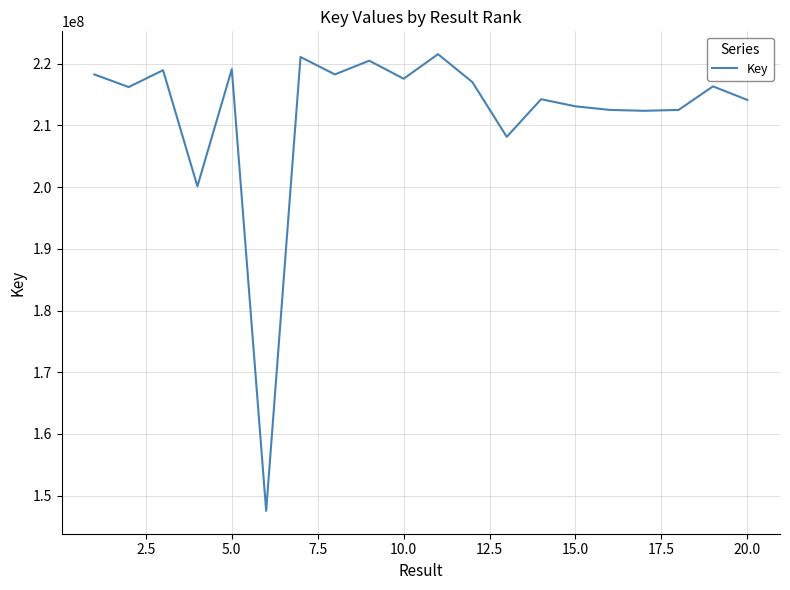

What is the difference between the maximum and minimum values?

73979627